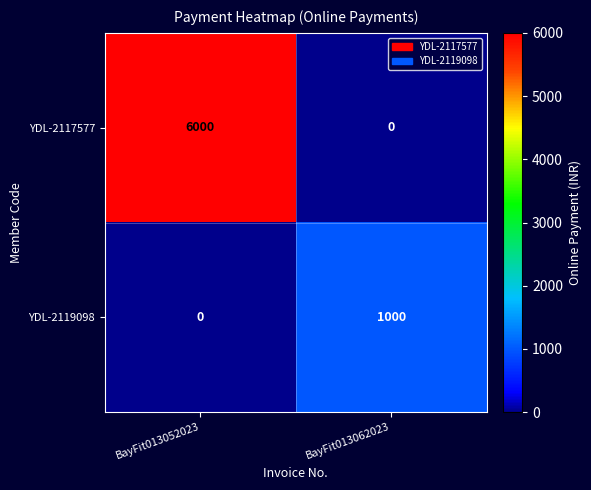

Is it true that YDL-2119098 equals -666 at BayFit013052023?

False